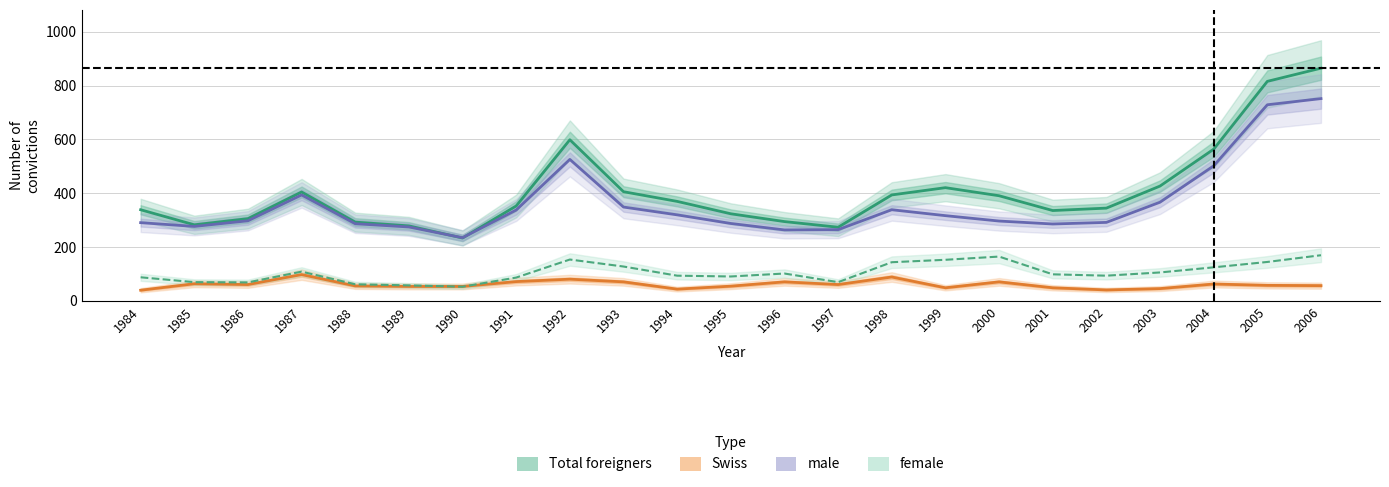

Between 1984 and 1990, which is larger?

1990